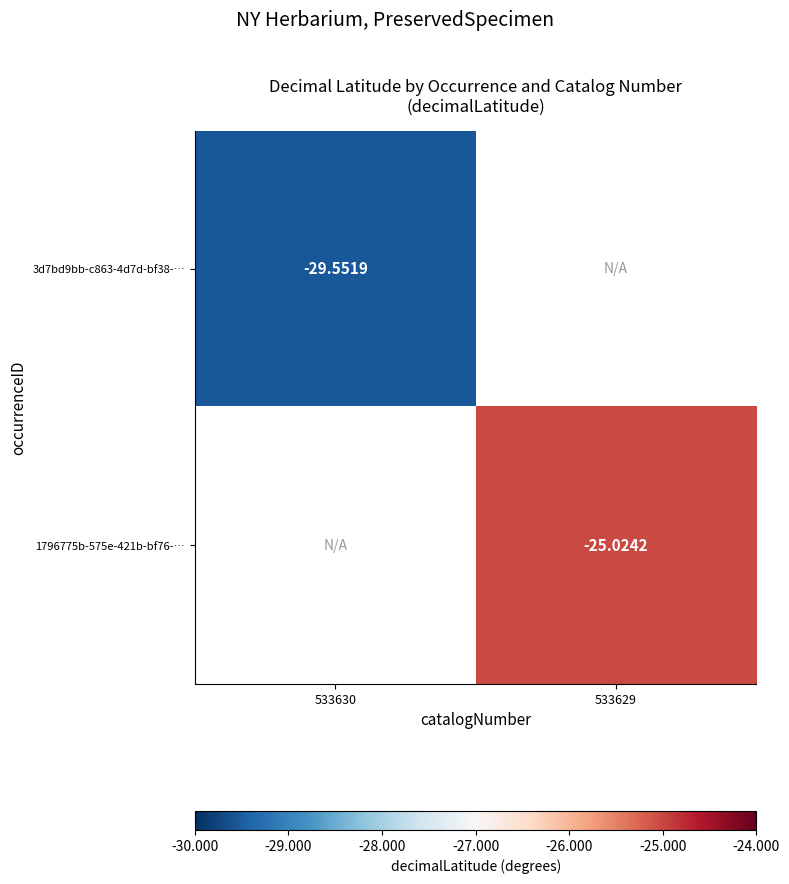

The 3d7bd9bb-c863-4d7d-bf38-… series shows -16.8 at 533630. True or false?

False